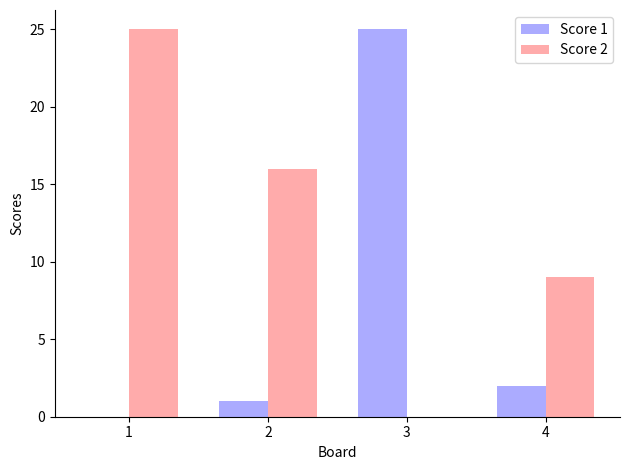

Which series has the largest total across all categories?

Score 2